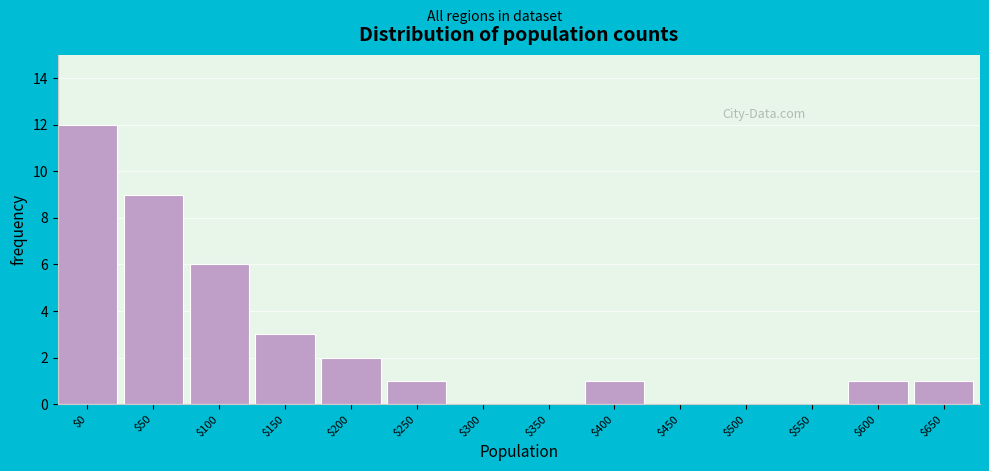

What is the greatest value displayed?

12